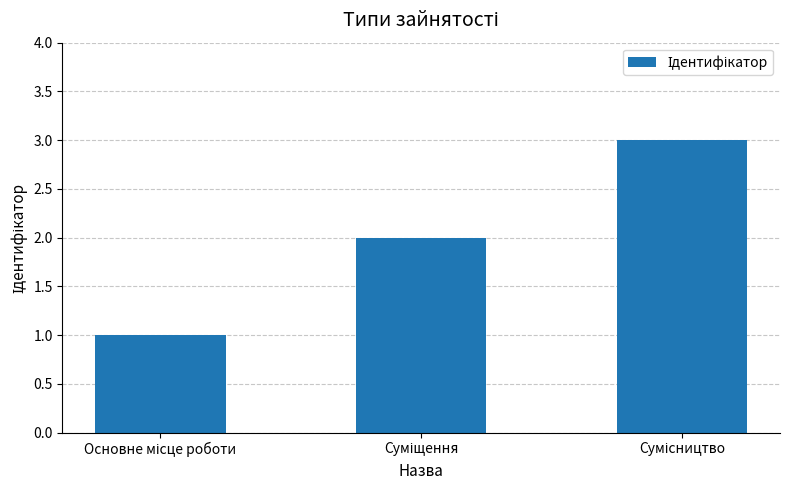

Reading left to right, list all the values displayed in this chart.

1	2	3